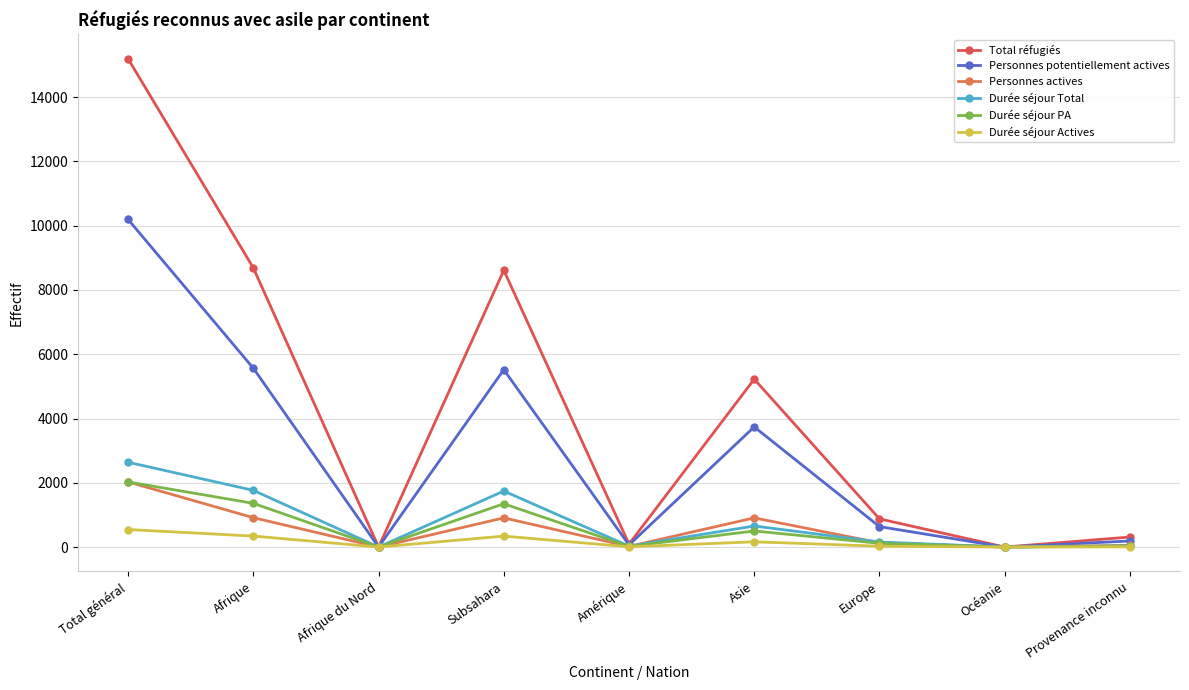

Which series has the largest total across all categories?

Total réfugiés